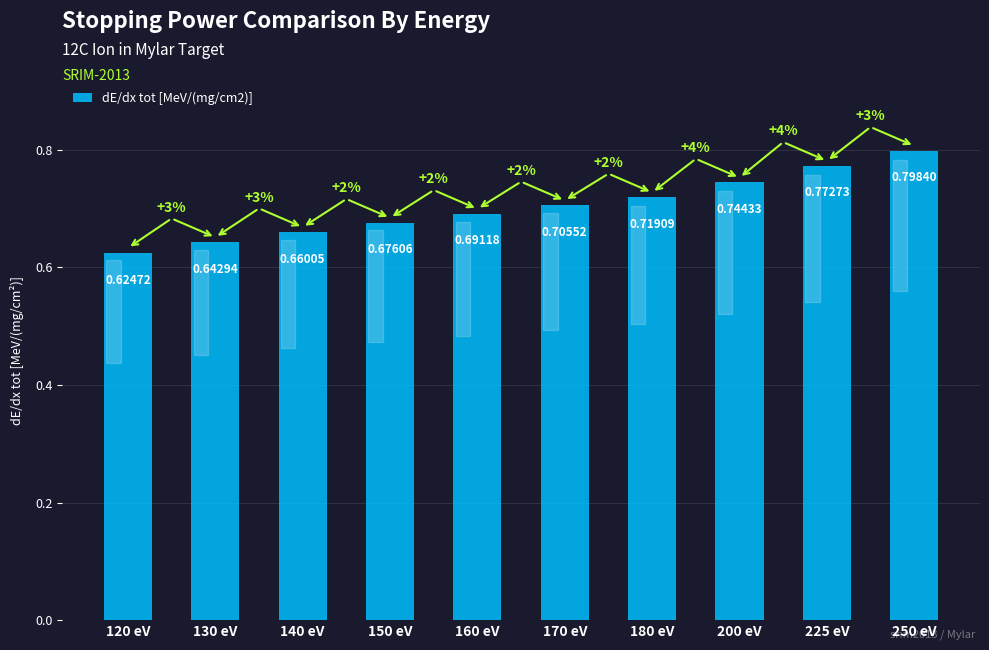

Which label corresponds to the smallest value in the chart?

120 eV